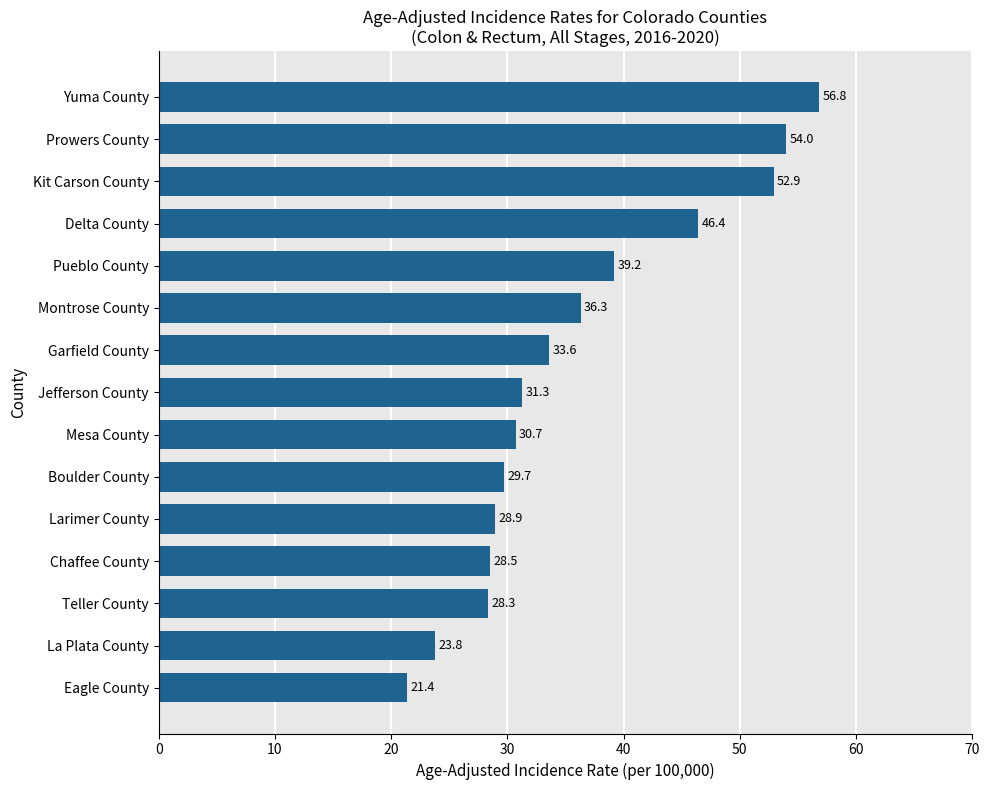

What is the average value?

36.1